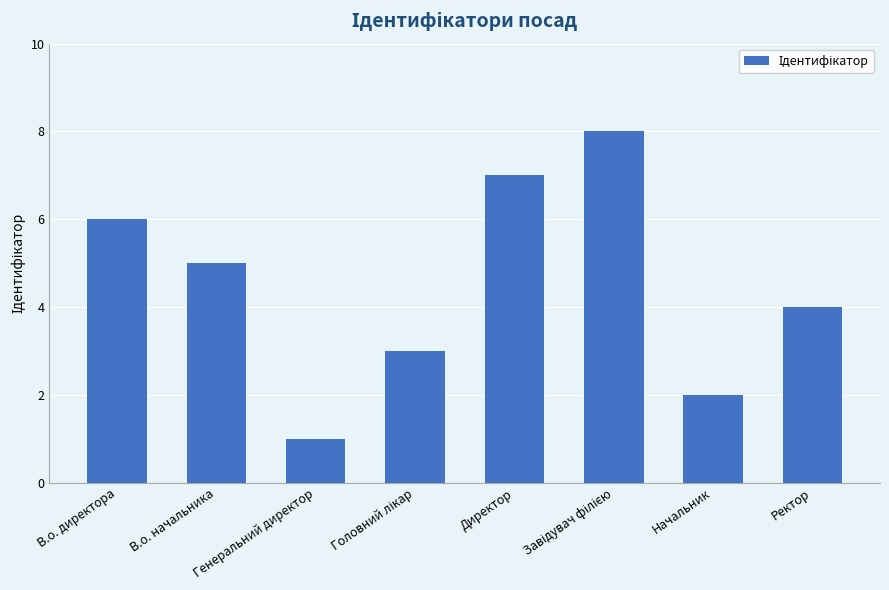

What is the maximum value shown in the chart?

8